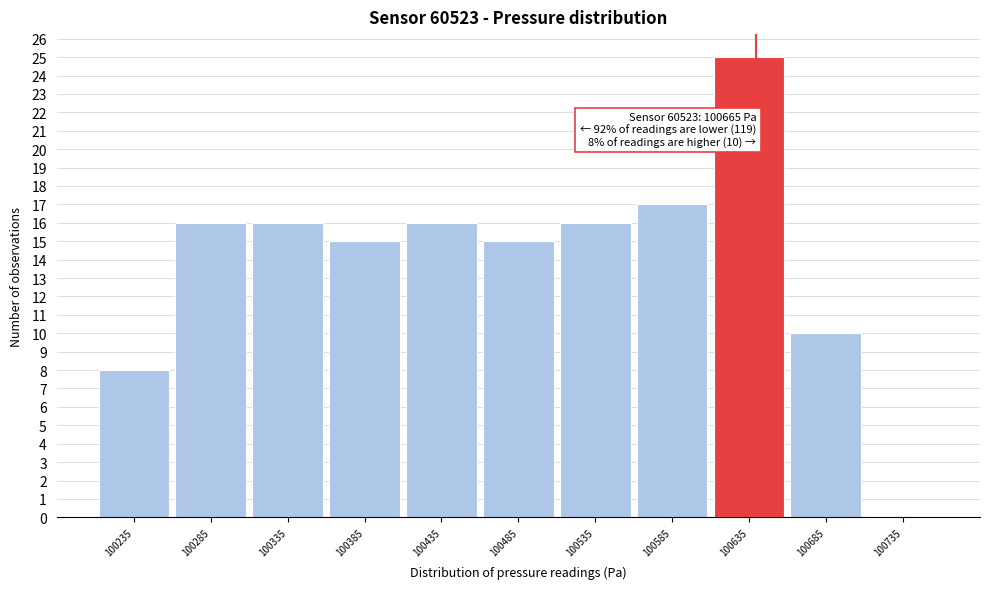

Reading right to left, transcribe all the data shown in this chart.

100735=0	100685=10	100635=25	100585=17	100535=16	100485=15	100435=16	100385=15	100335=16	100285=16	100235=8